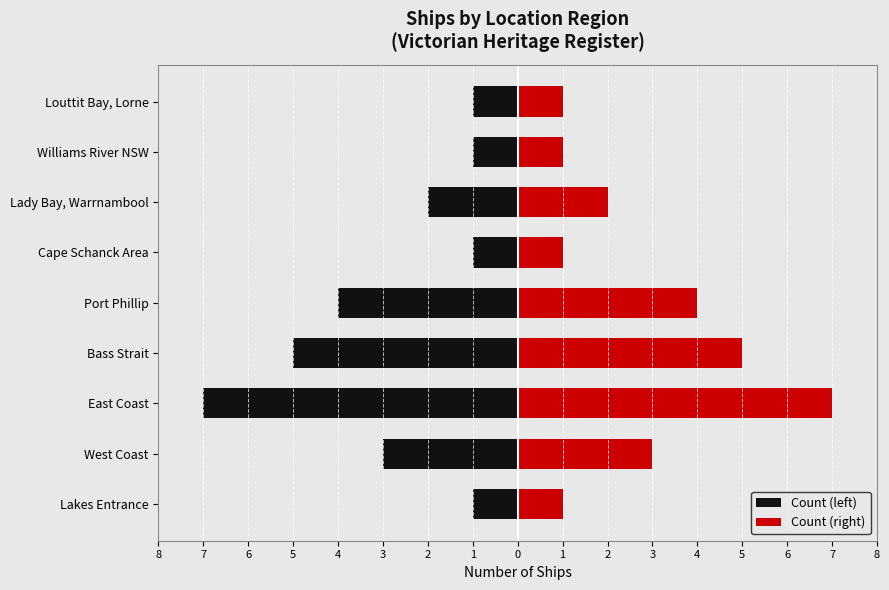

Rank the series at Cape Schanck Area from highest to lowest value.

Count (right), Count (left)